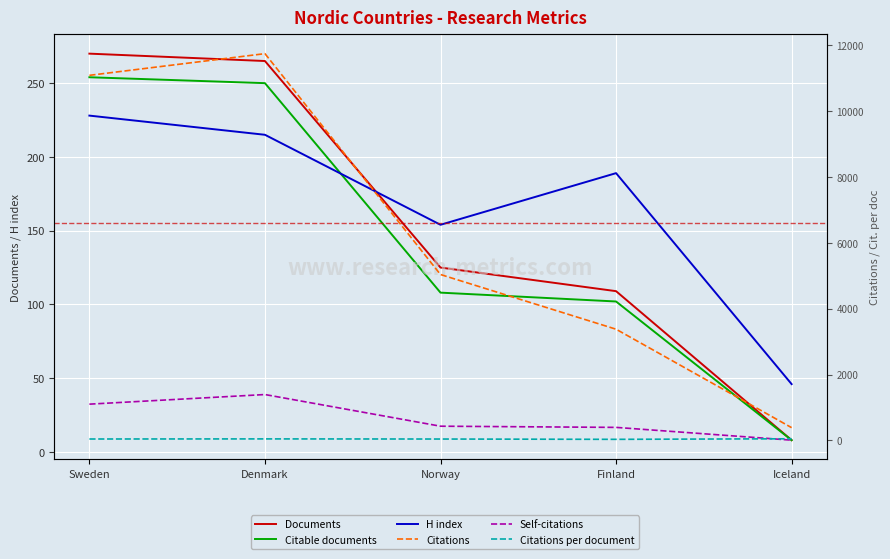

True or false: Documents has a value of 265.0 at Denmark.

True